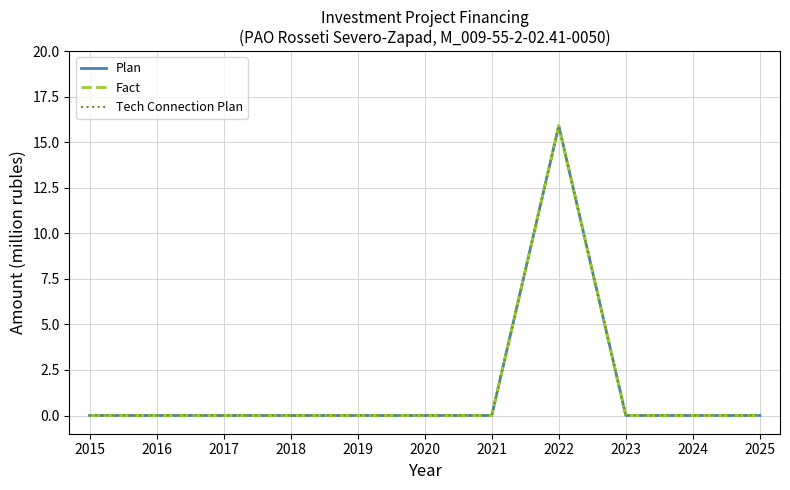

Is this an area chart (filled region under the line)?

No